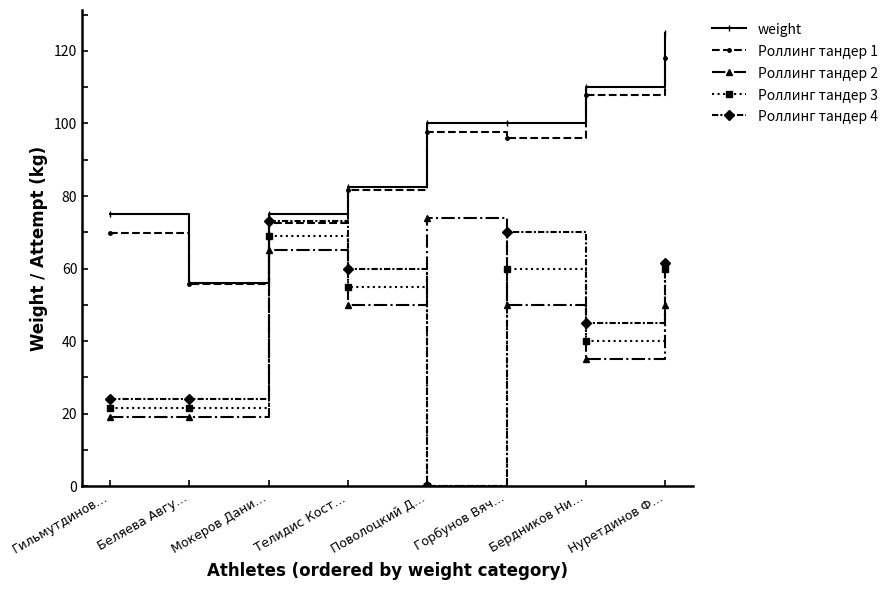

How many data points in Роллинг тандер 1 are less than 95?

4